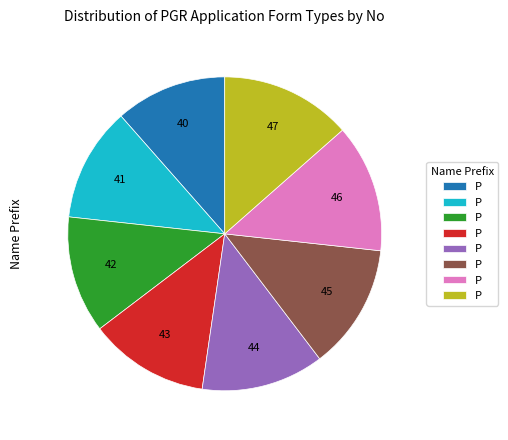

How many segments does this pie chart have?

8